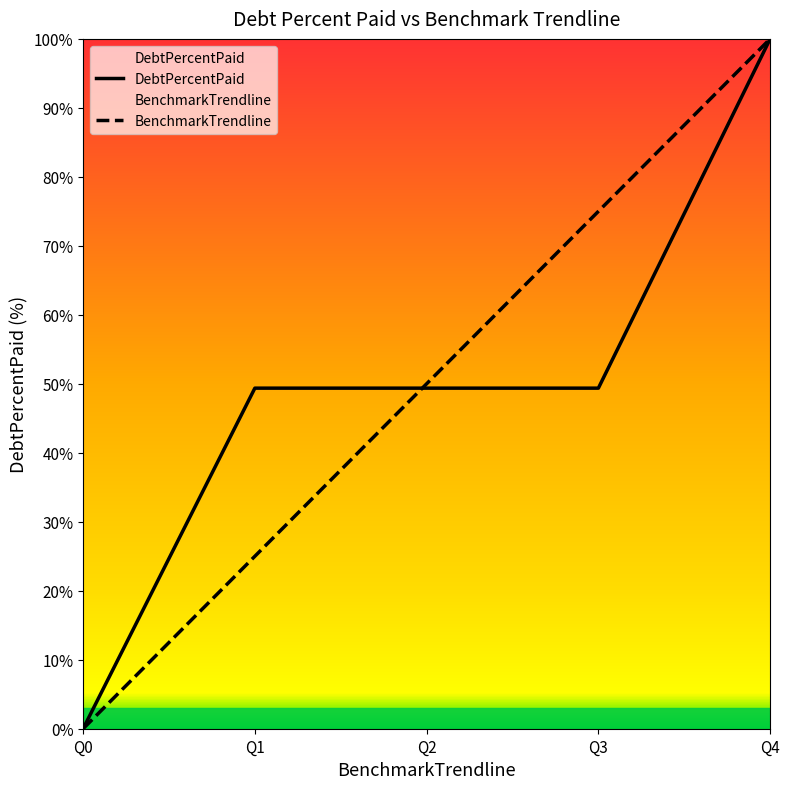

Rank the categories by BenchmarkTrendline value from lowest to highest.

Q0, Q1, Q2, Q3, Q4